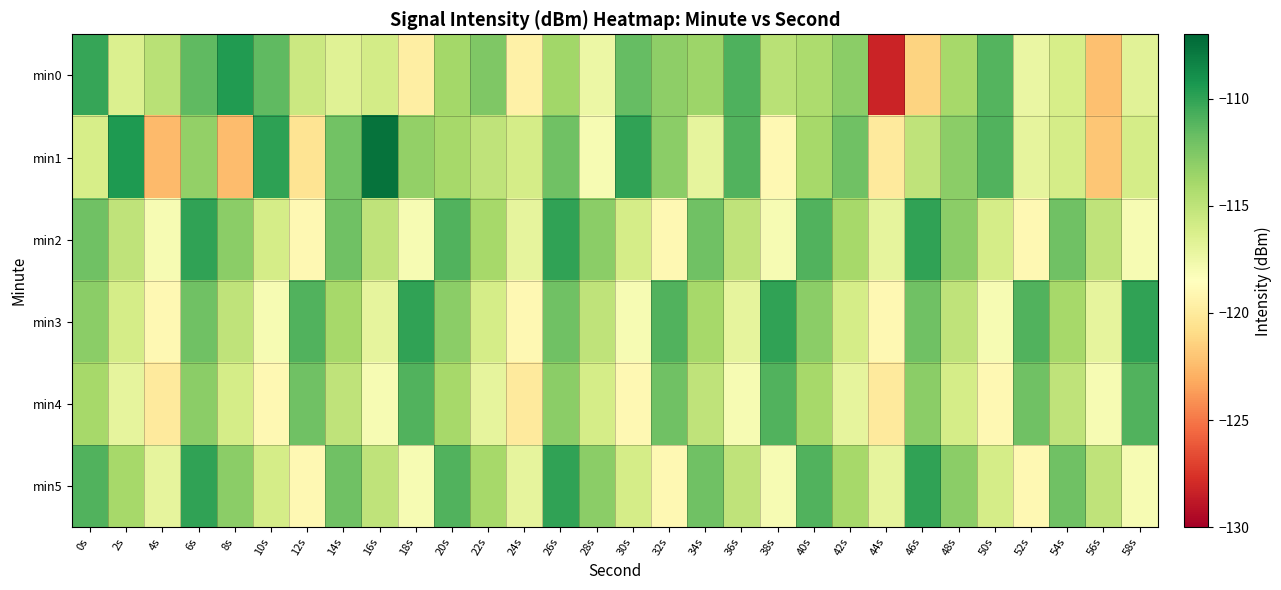

Which series changed the most between 18s and 58s?

min0